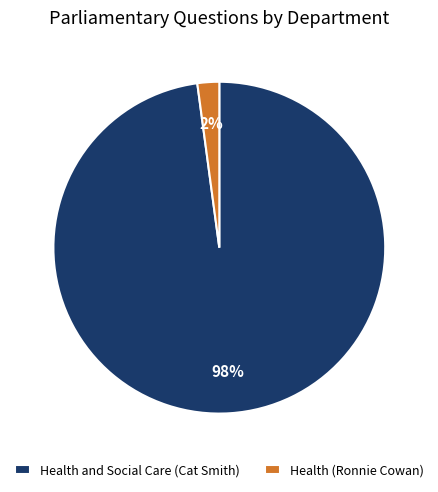

Which has a higher value, Health (Ronnie Cowan) or Health and Social Care (Cat Smith)?

Health and Social Care (Cat Smith)